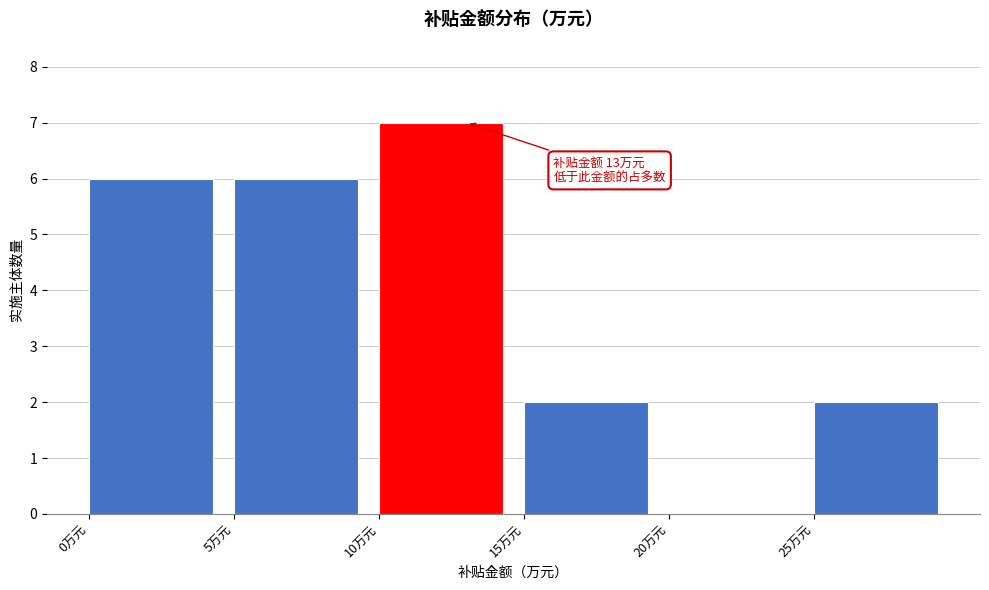

Which range on the x-axis has the tallest bar?

10 to 15